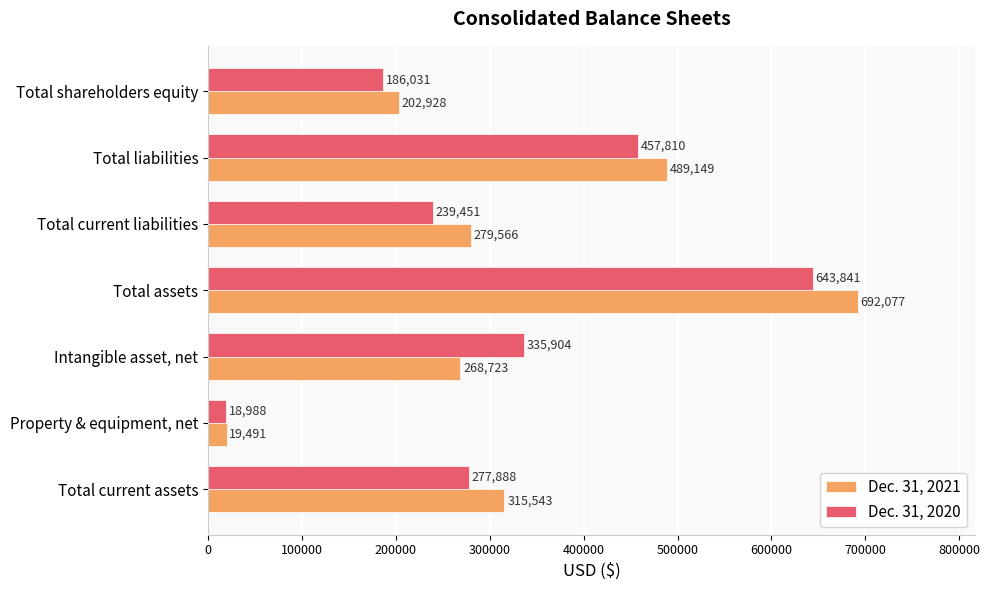

How many data points in Dec. 31, 2020 are less than 277888?

3